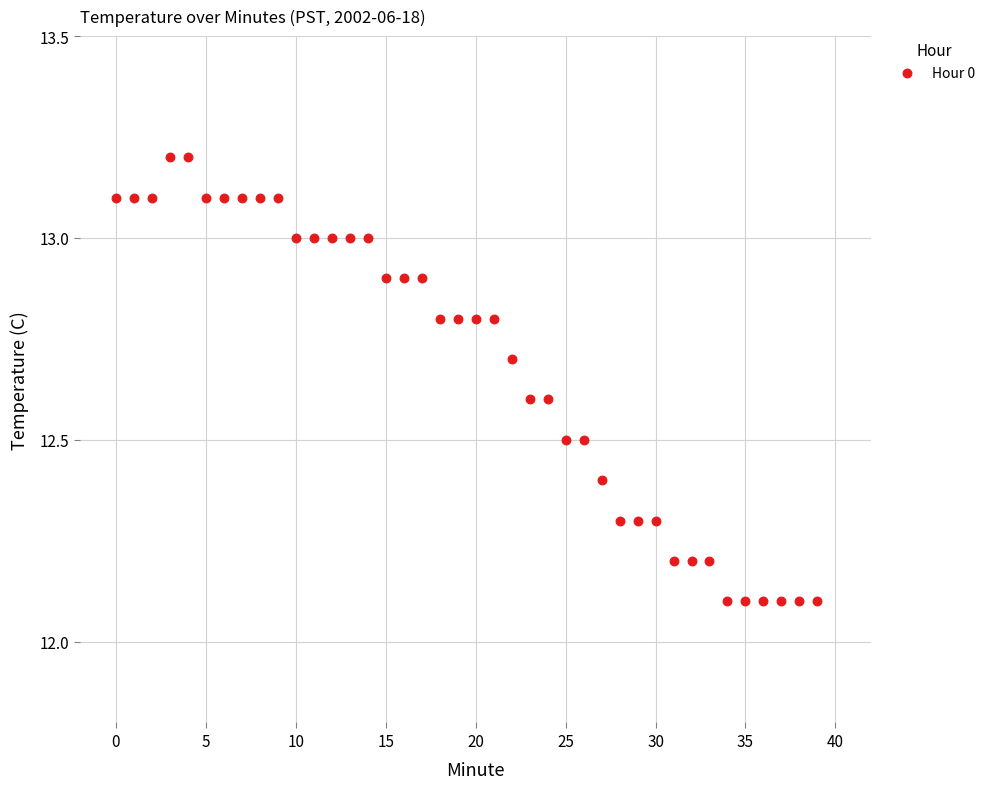

What is the range of Y values (max minus min)?

1.1